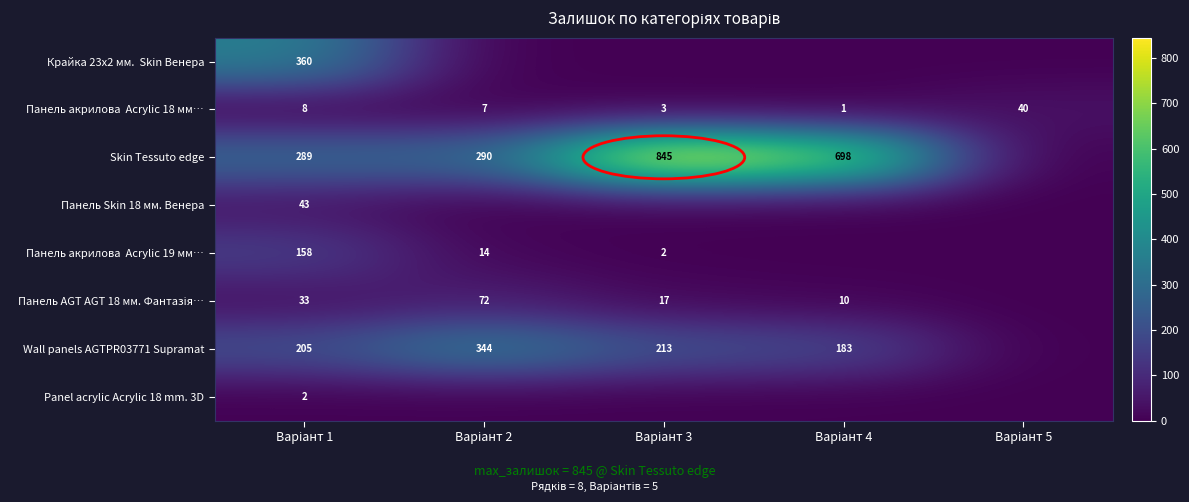

Is it true that Панель Skin 18 мм. Венера equals 66 at Варіант 1?

False